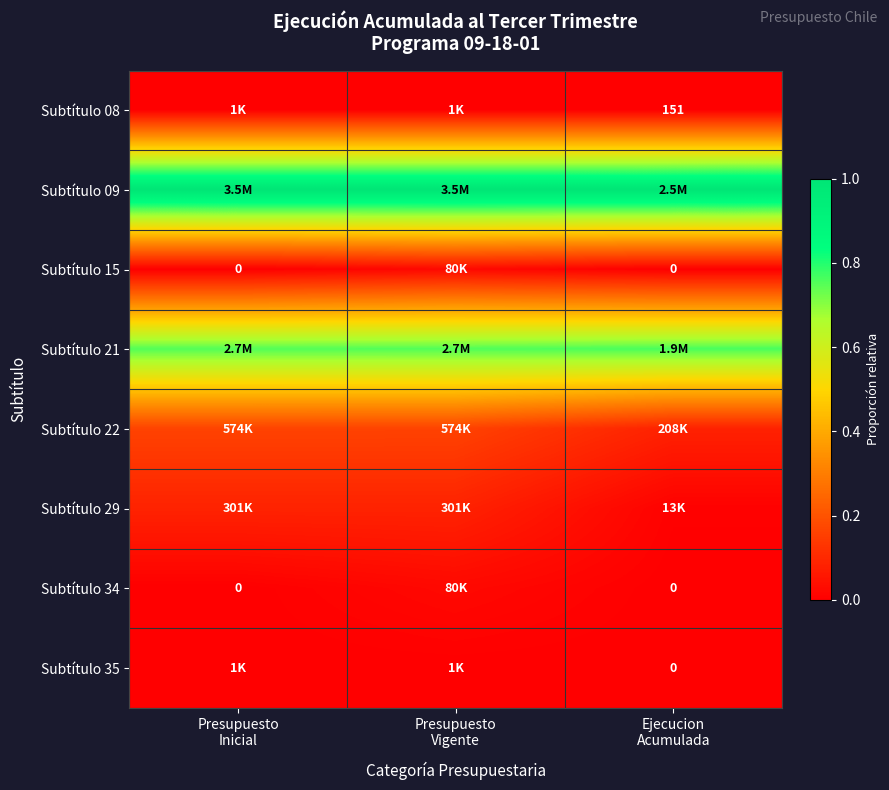

Which series has the largest total across all categories?

Subtítulo 09